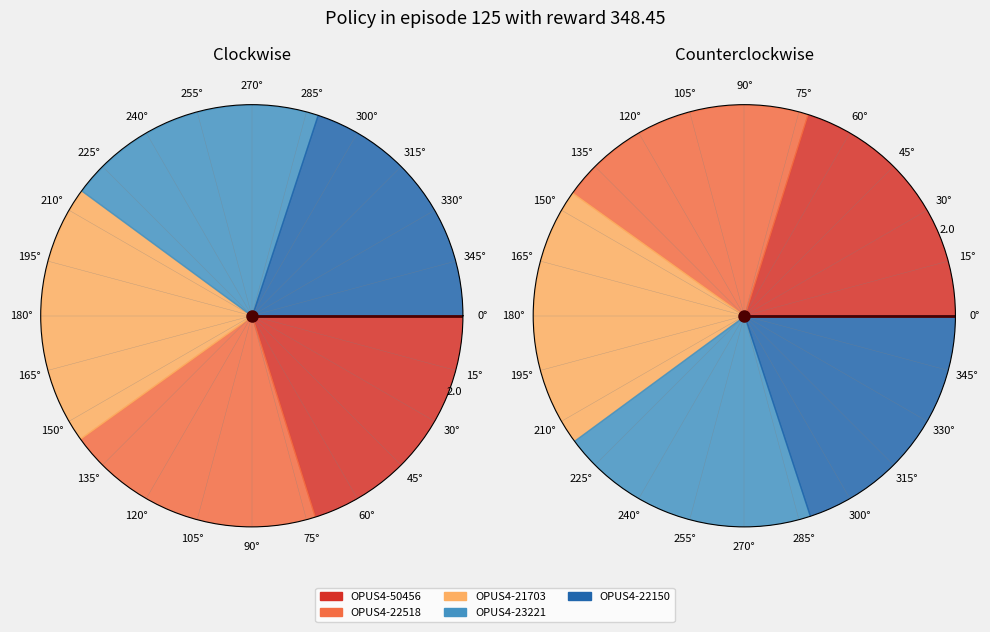

What is the ratio of the value at OPUS4-23221 to the value at OPUS4-21703?

1.0